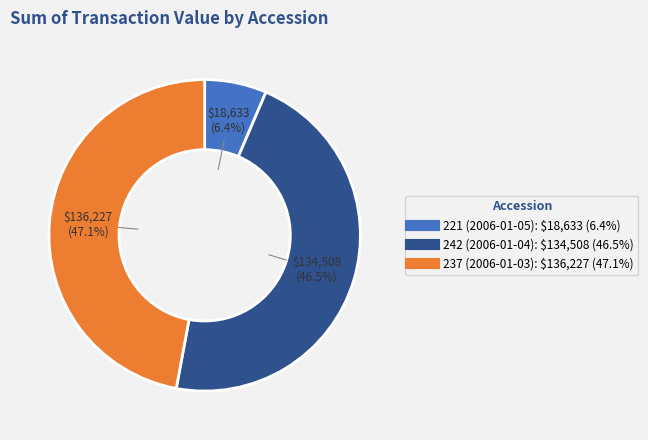

Which category has the biggest portion of the pie?

237 (2006-01-03)